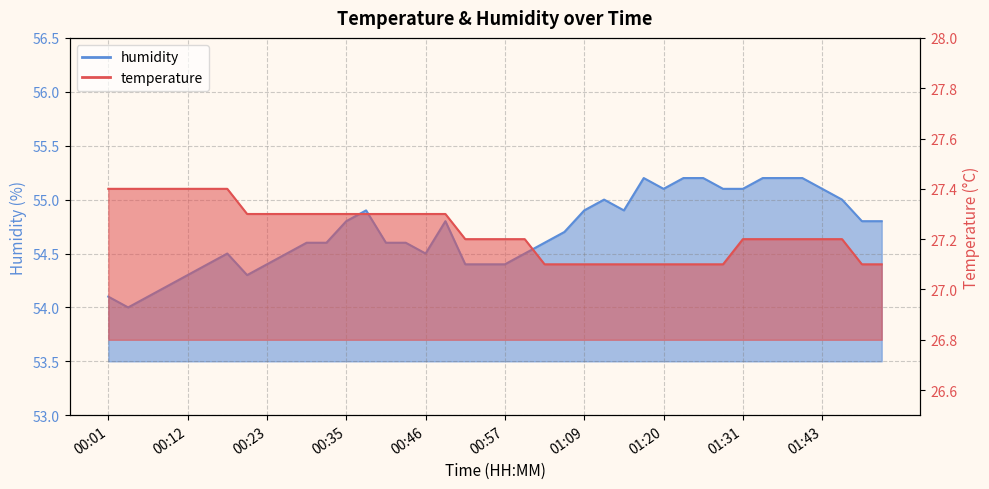

What is the maximum value shown in the chart?

55.2